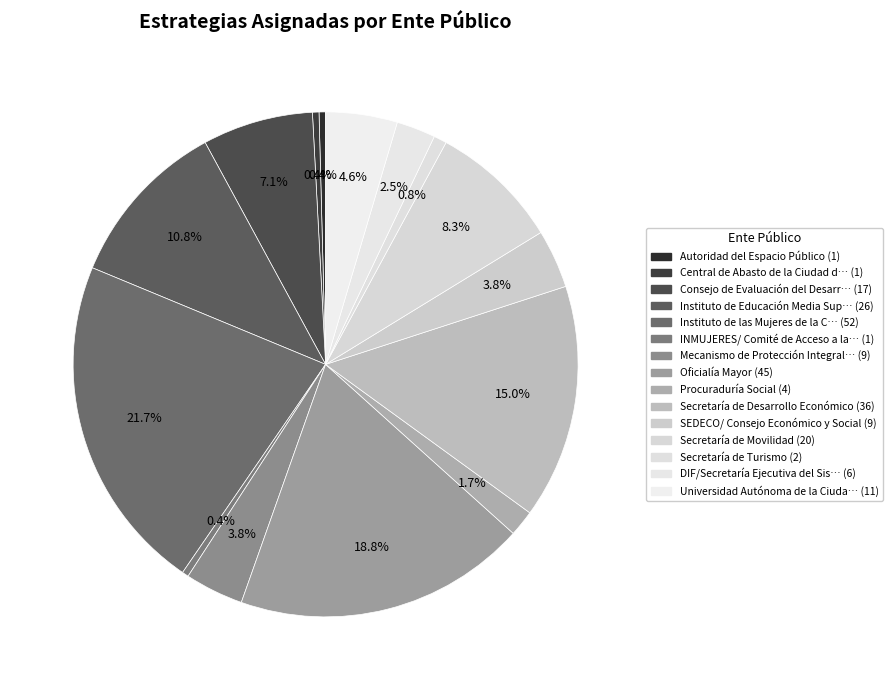

Is there any slice that represents more than half of the pie?

No